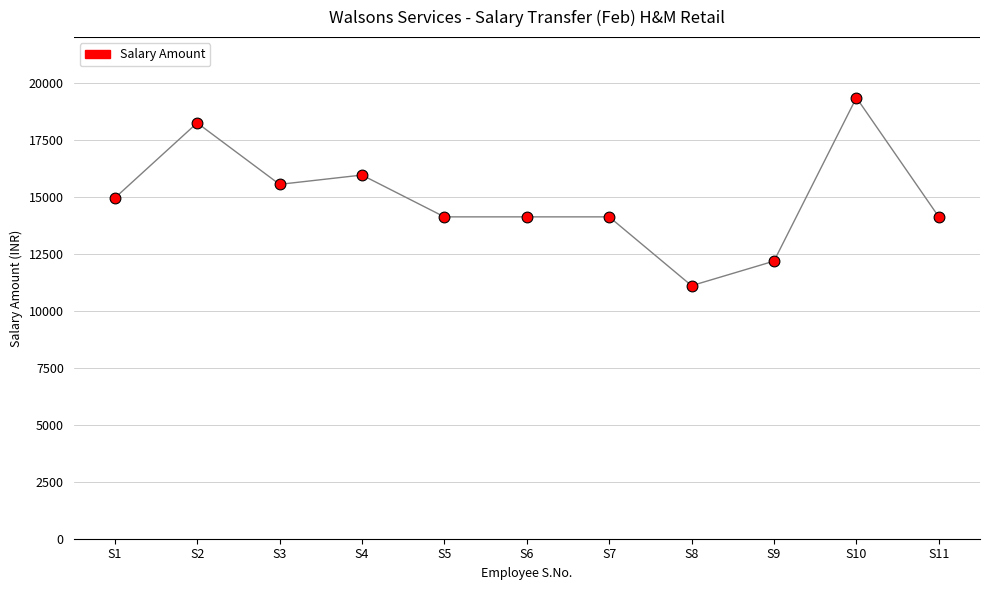

What is the average X value?

6